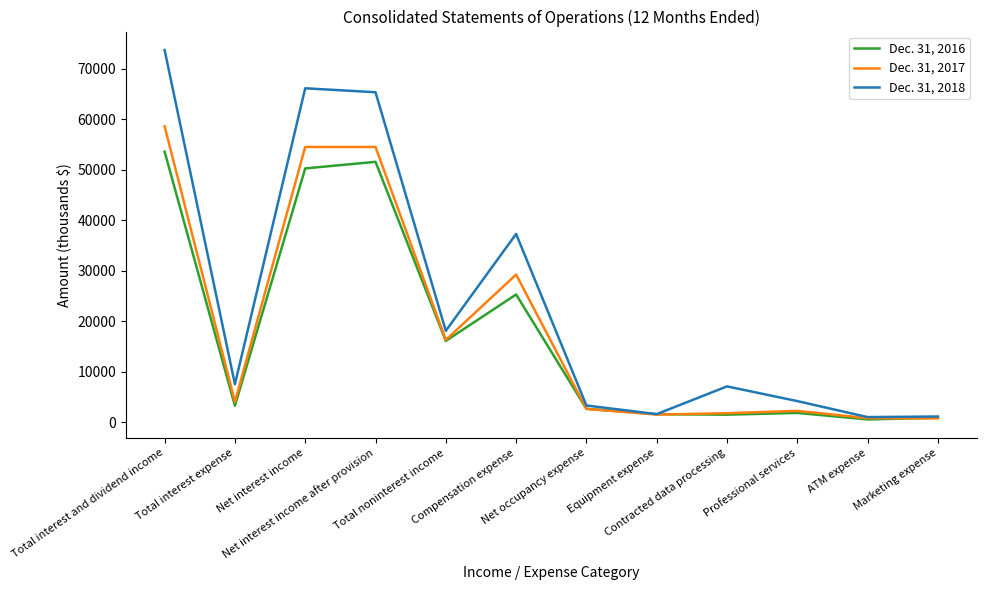

At how many categories does at least one series exceed 33468?

4